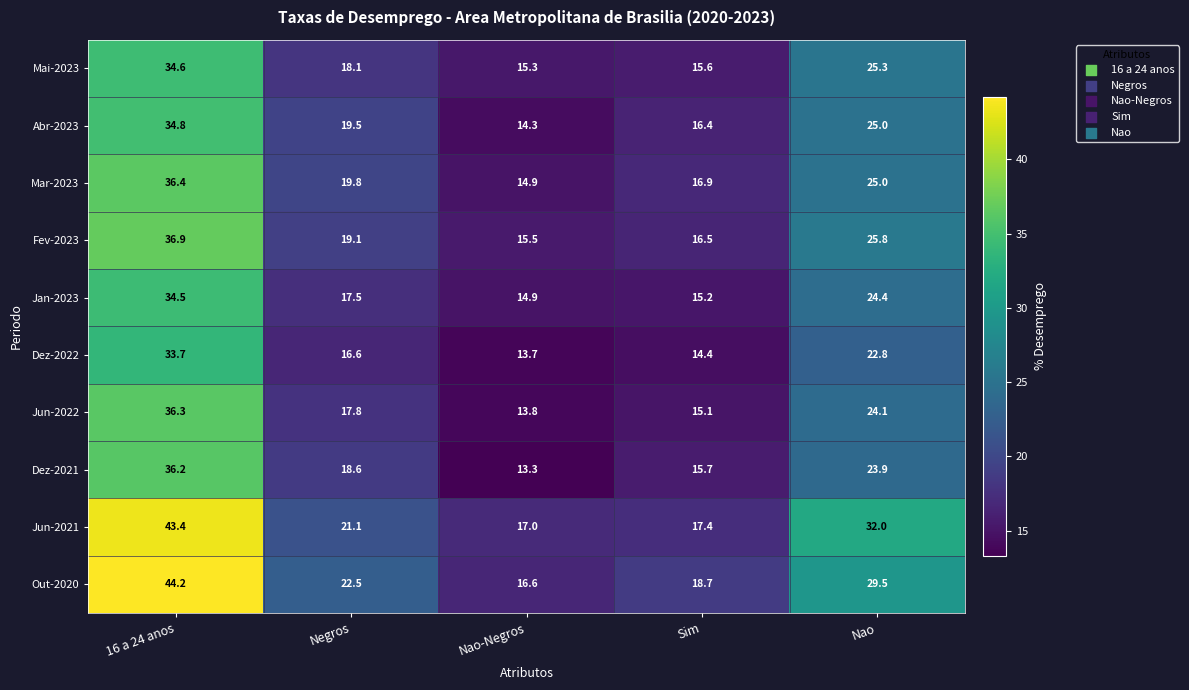

What is the difference between the maximum and minimum values in the Abr-2023 series?

20.5